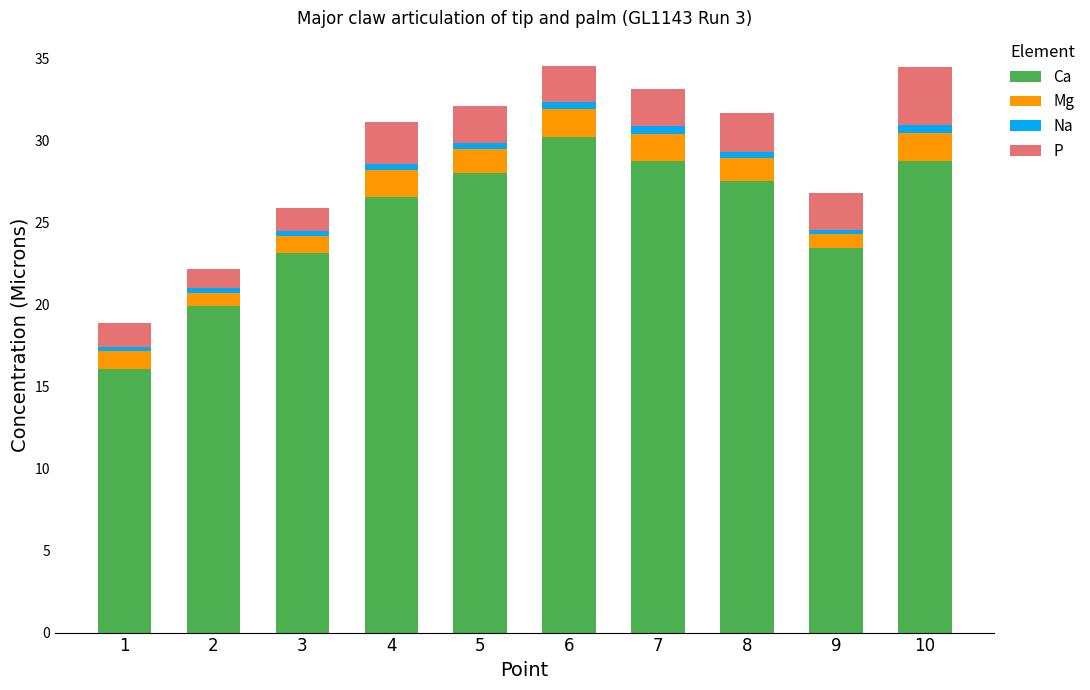

Are the bars grouped side by side (vs. stacked)?

No